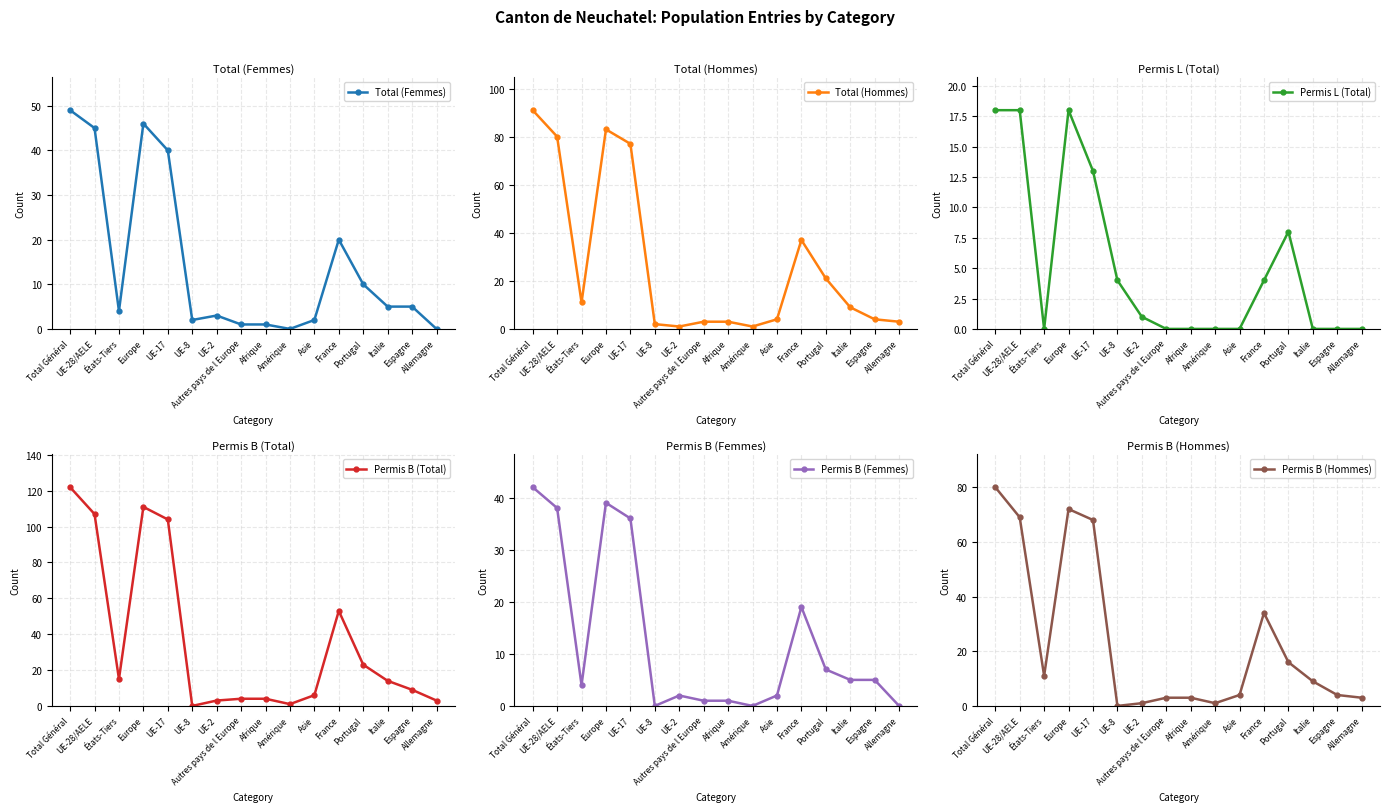

What position from the left is Portugal?

13